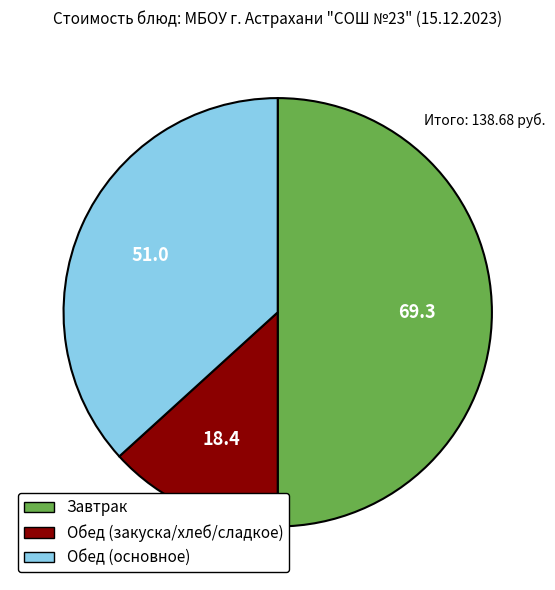

Rank the categories by value from highest to lowest.

Завтрак, Обед (основное), Обед (закуска/хлеб/сладкое)